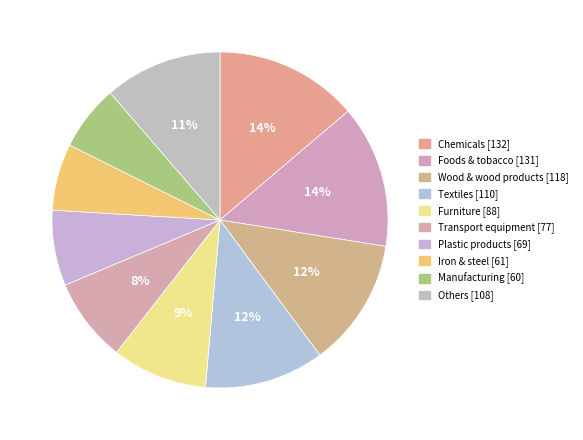

Count the number of slices in the pie.

10